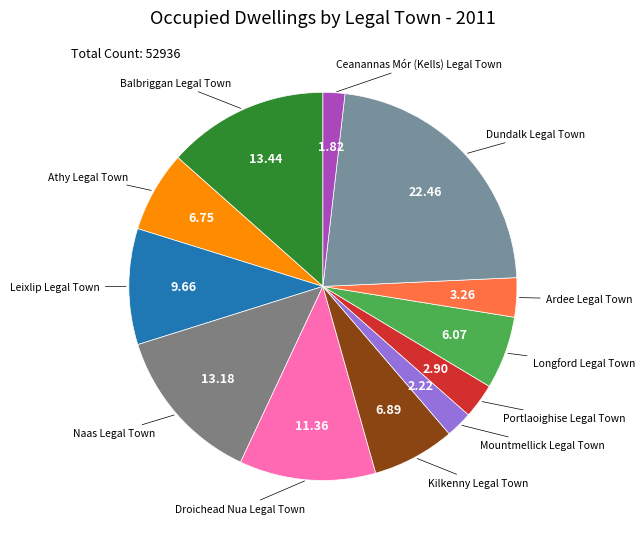

How many segments does this pie chart have?

12